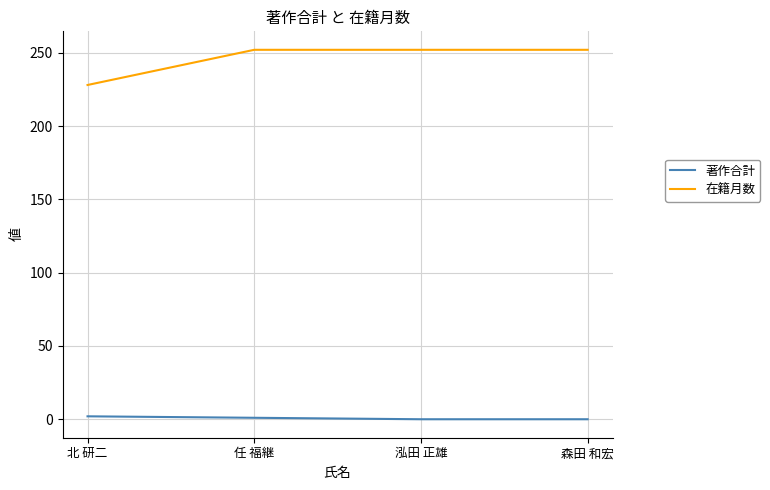

How many values in the 著作合計 series are below 1?

2